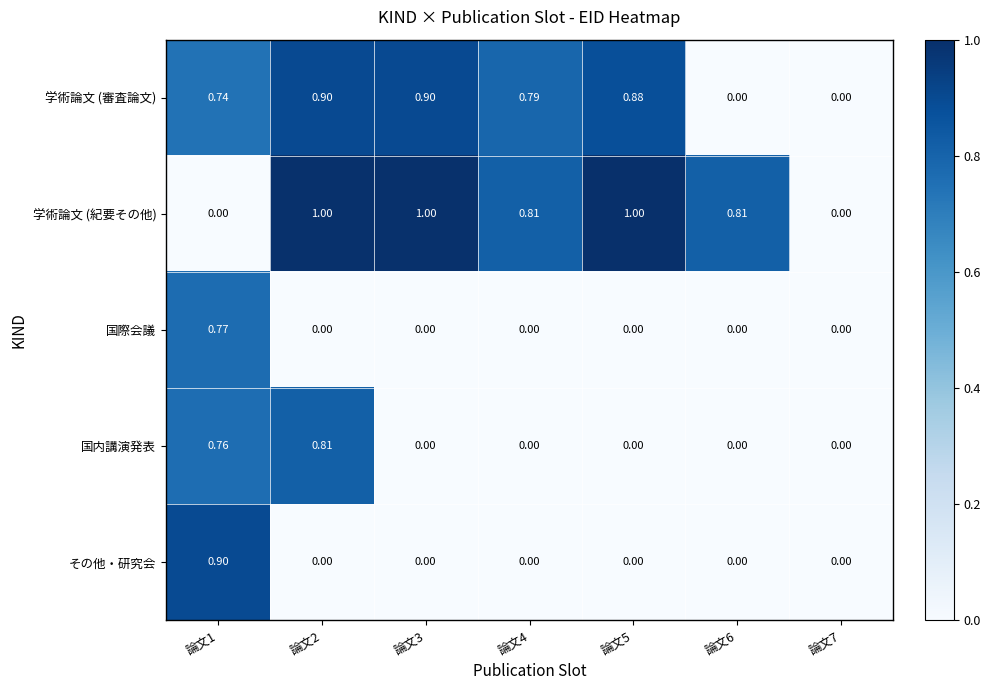

Which series has the widest spread of values?

学術論文 (紀要その他)